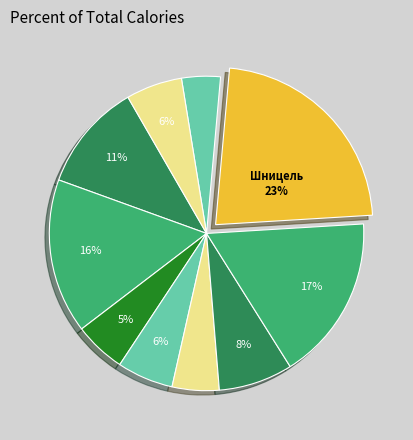

Does any single category account for the majority?

No